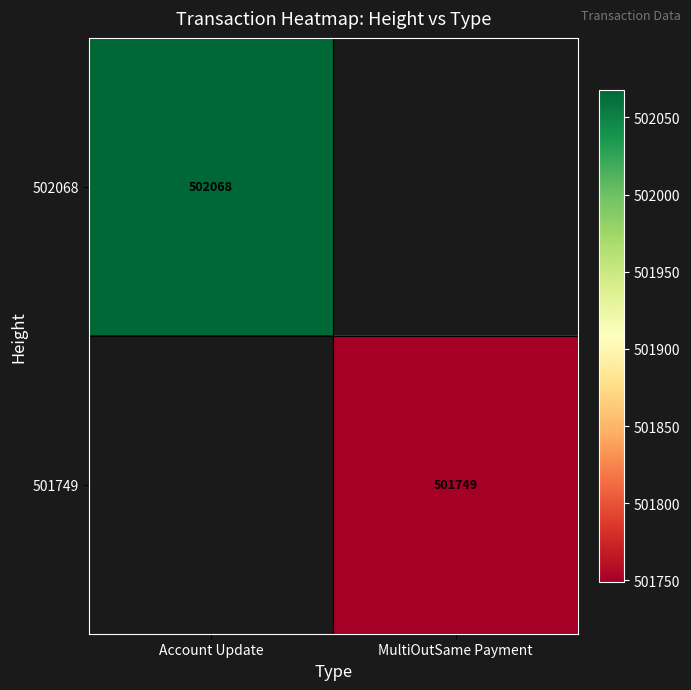

How many distinct data groups are displayed?

2